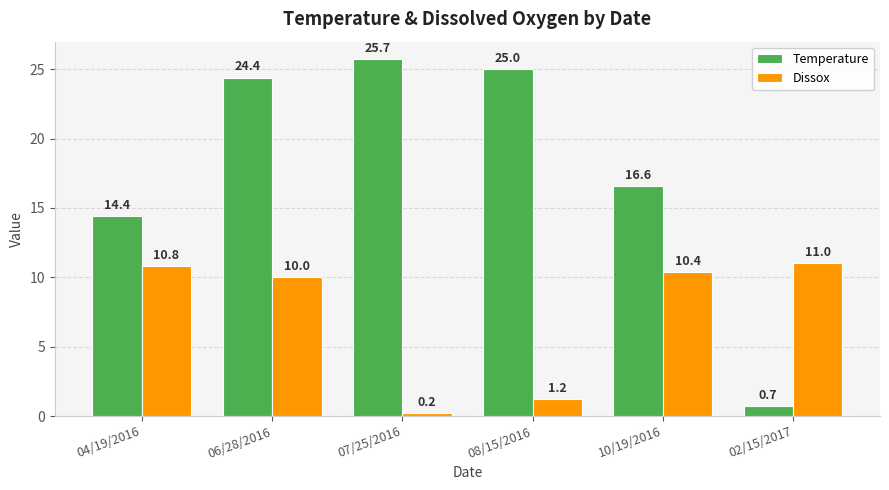

At which label does Dissox reach its peak?

02/15/2017